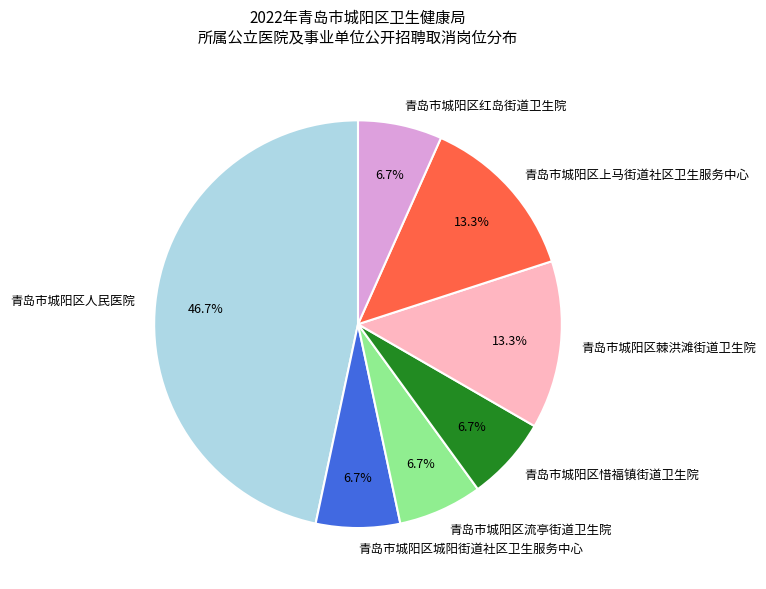

What is the total percentage of 青岛市城阳区棘洪滩街道卫生院 and 青岛市城阳区流亭街道卫生院?

20.0%